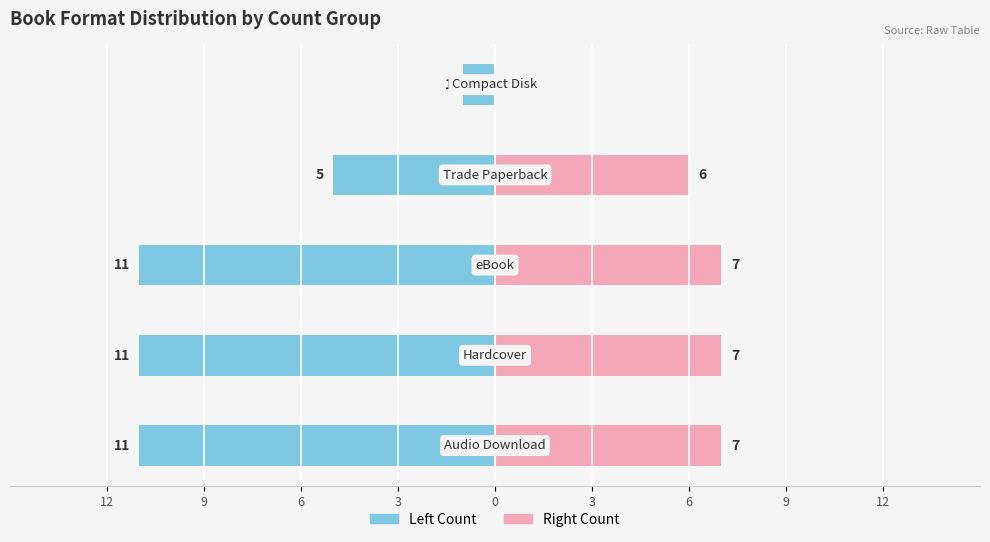

Count the Format Count (Left) values in the range -11 to -5.

4